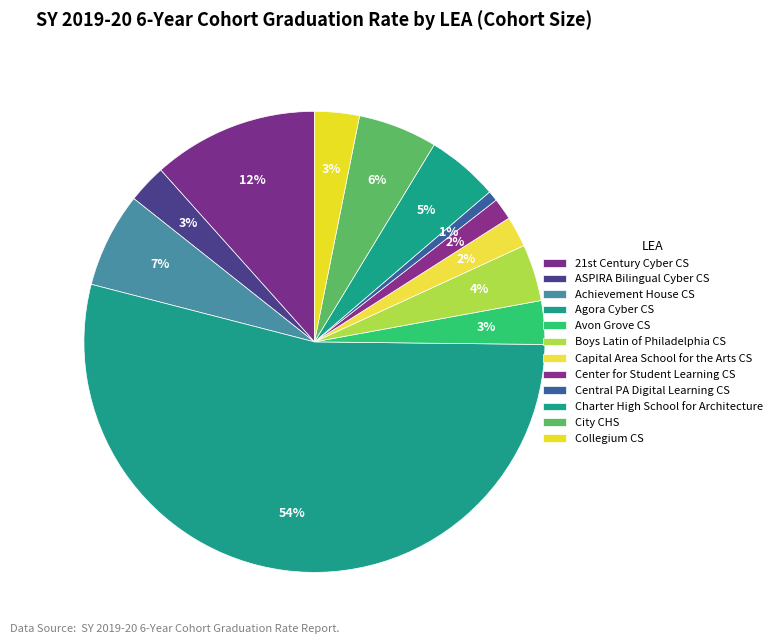

True or false: Collegium CS accounts for 3% of the total.

True